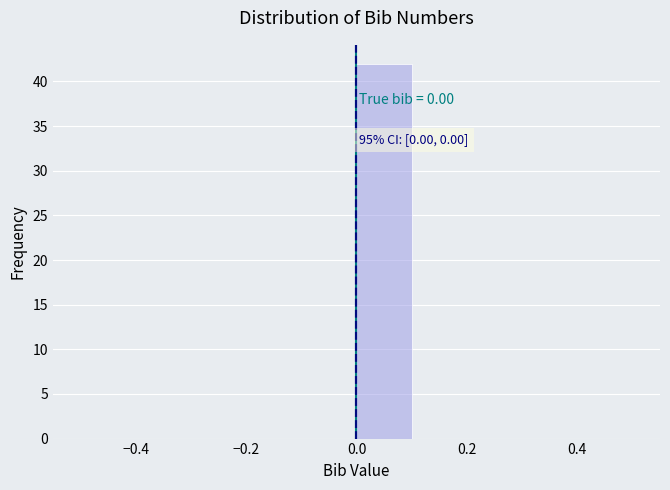

Which range on the x-axis has the tallest bar?

0.0 to 0.1